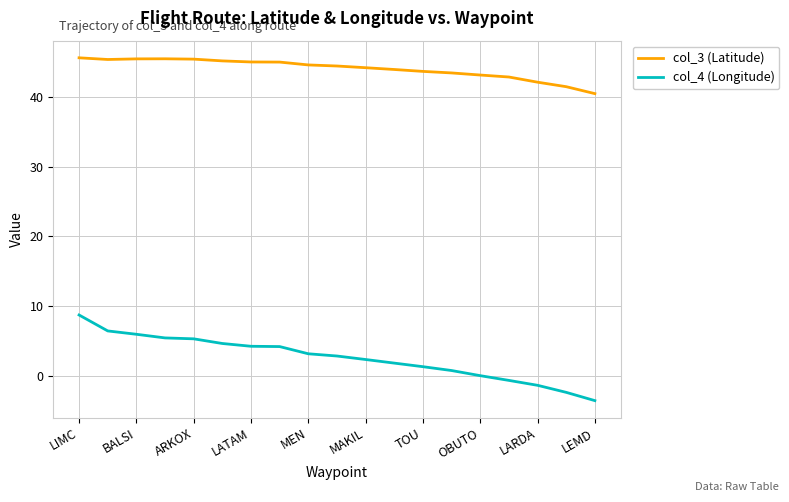

What is the difference between the maximum and minimum values in the col_4 (Longitude) series?

12.3